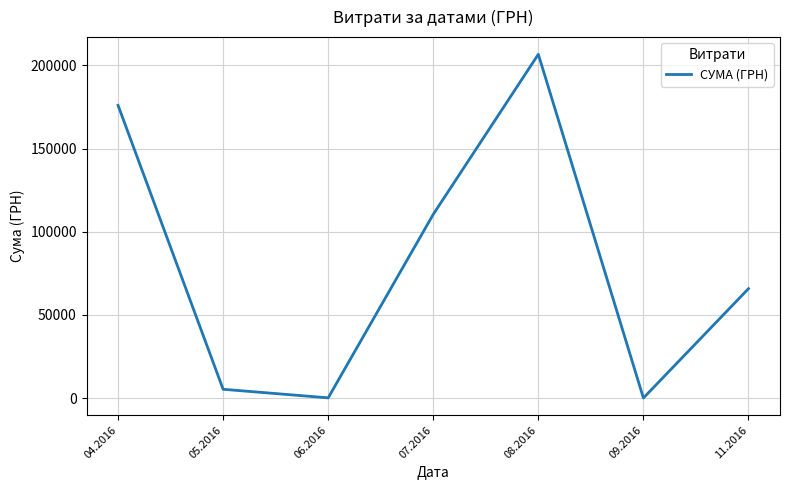

True or false: the data shows 110467.3 at 07.2016.

True